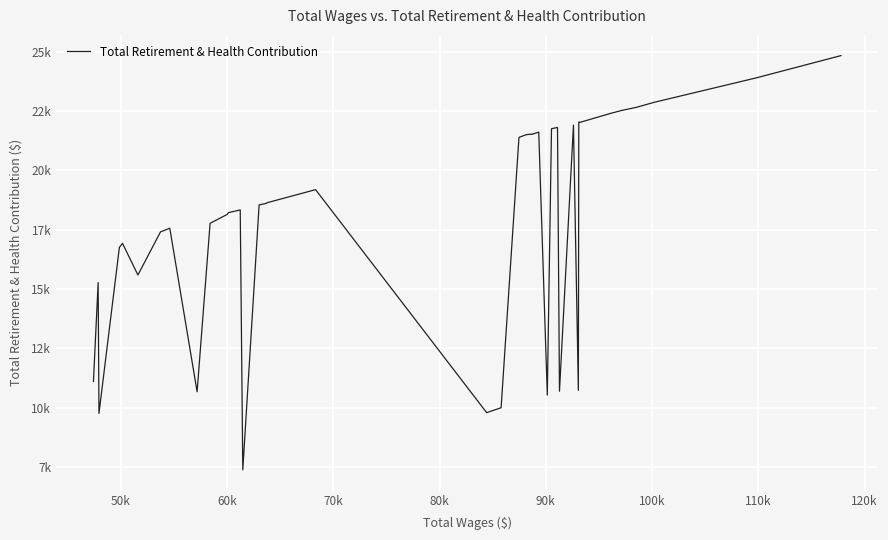

How many data points are above 18593?

19